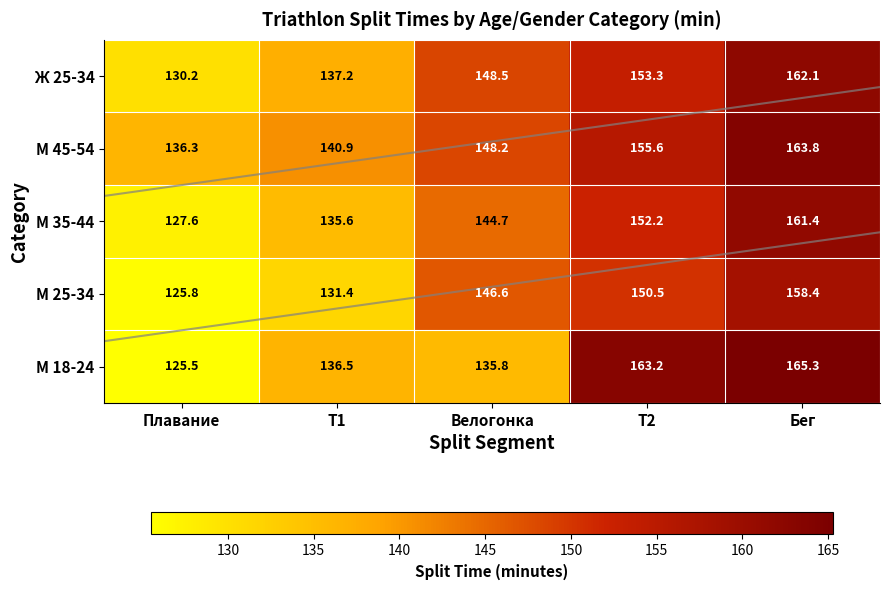

Where does the М 35-44 series first go above 144?

Велогонка